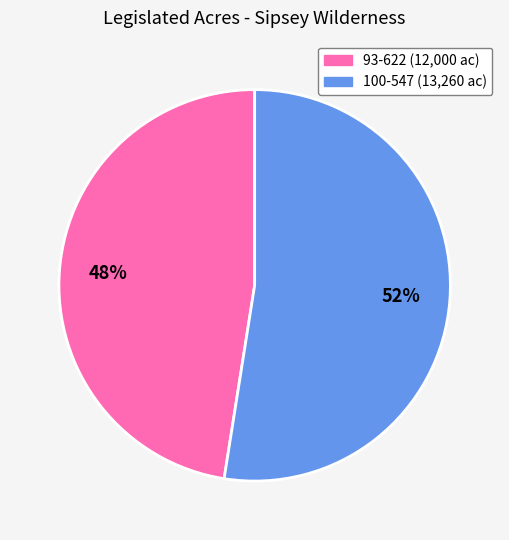

Is there any slice that represents more than half of the pie?

Yes